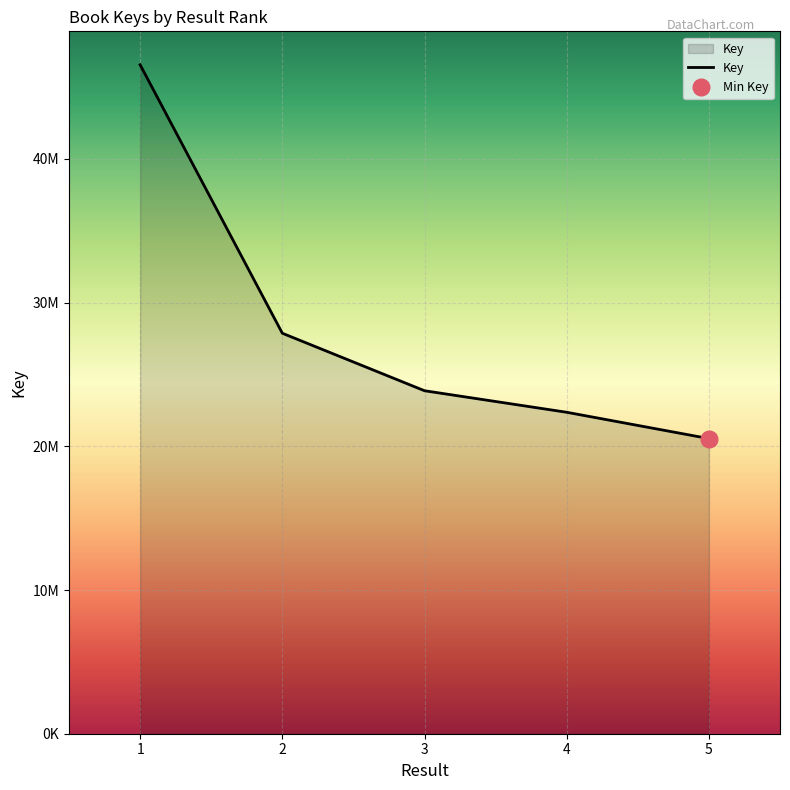

At which category does the chart reach its peak across all series?

1